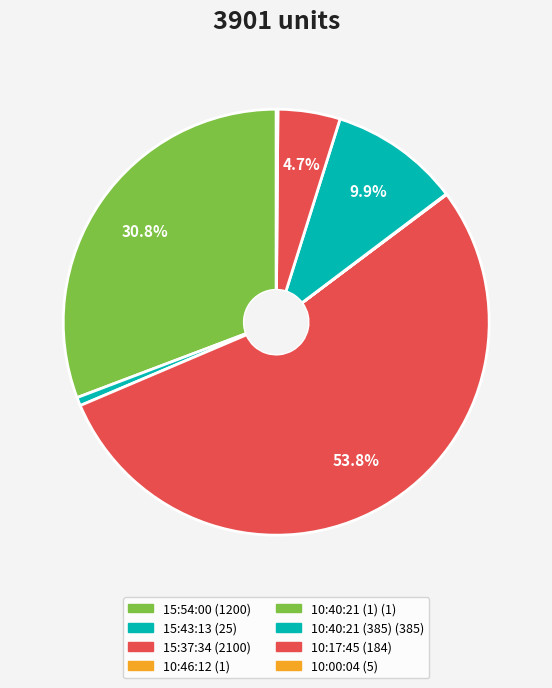

To the nearest percent, what is the average slice percentage?

12%